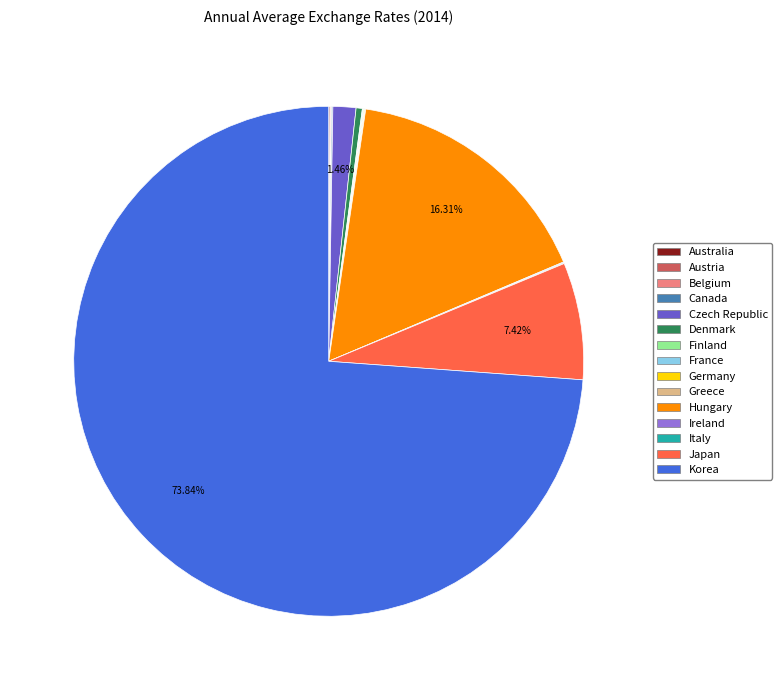

Does Korea represent more than half of the total?

Yes